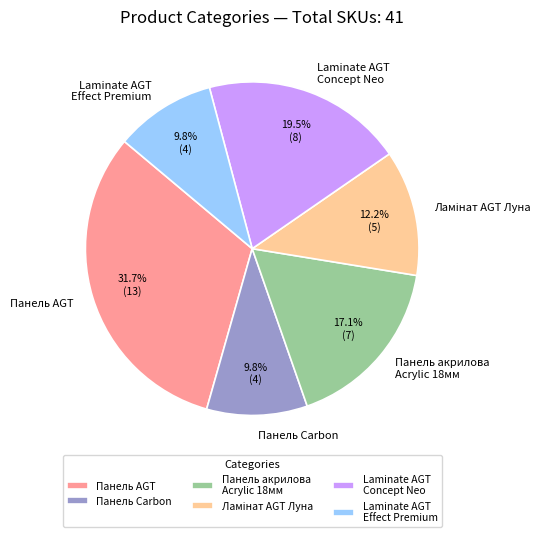

The Панель AGT slice represents 32% of the pie. True or false?

True